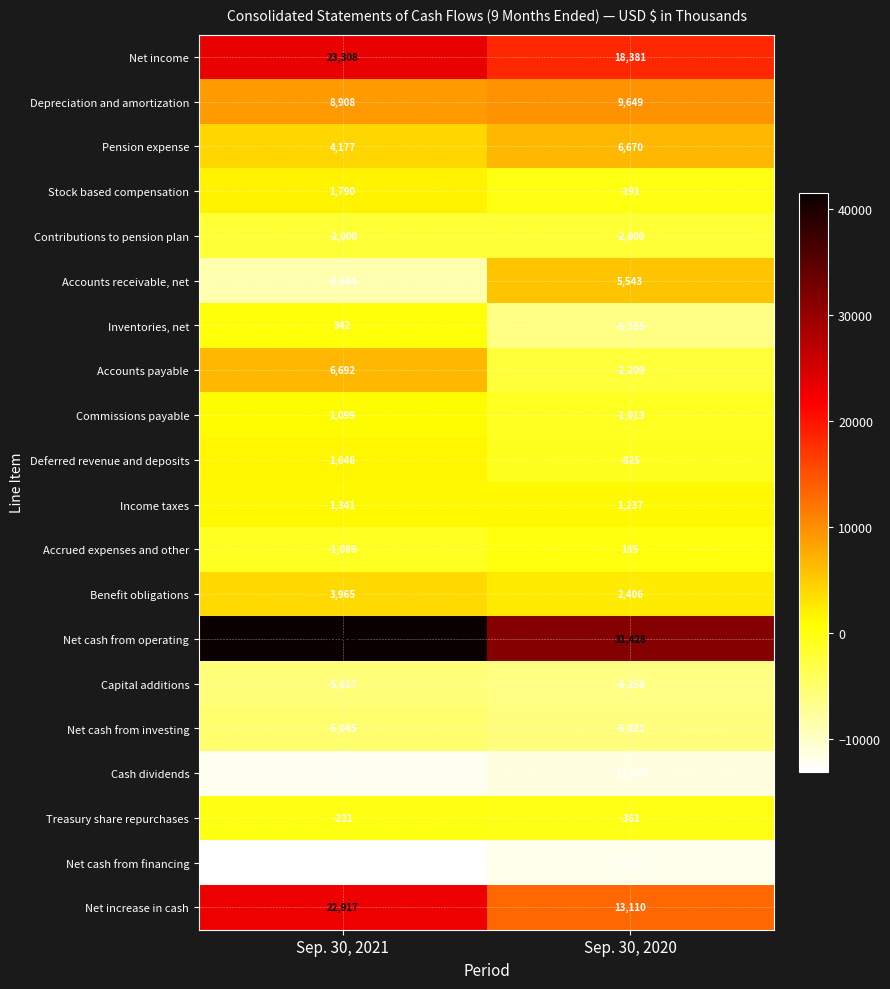

What is the greatest value displayed?

41535